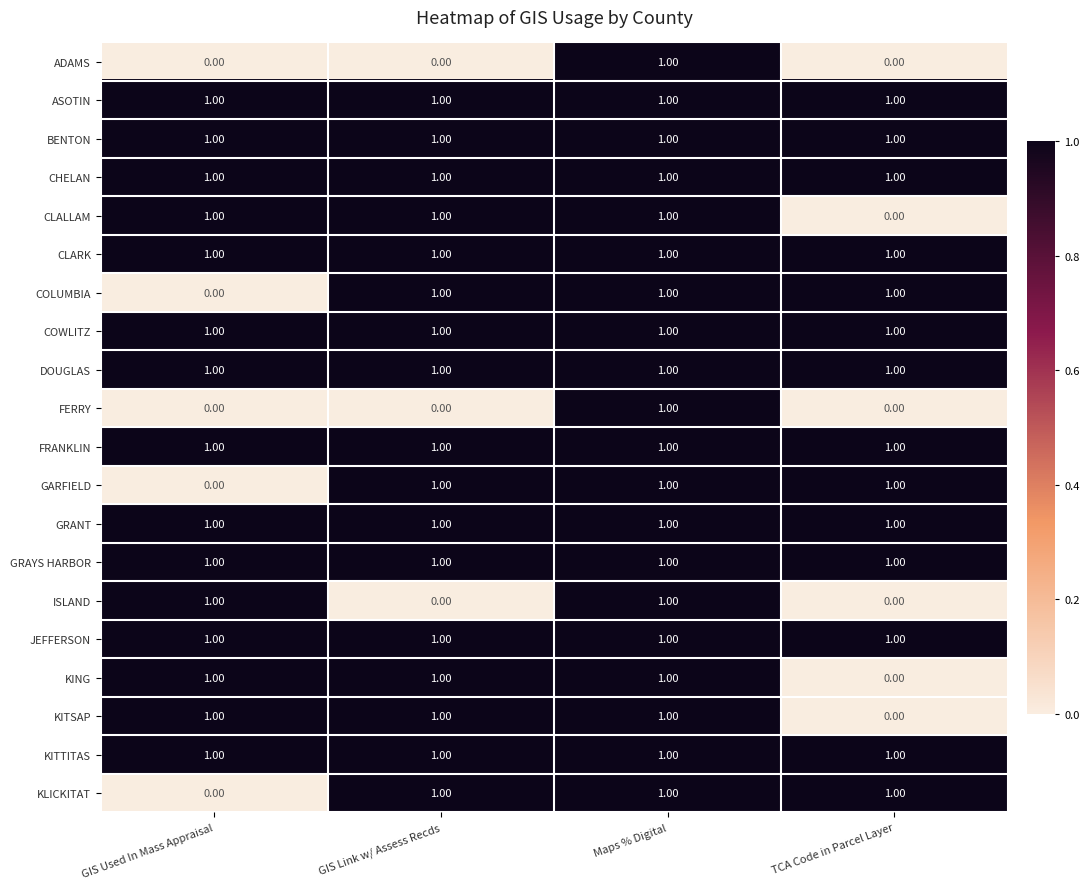

Which category has the lowest value in the GARFIELD series?

GIS Used In Mass Appraisal